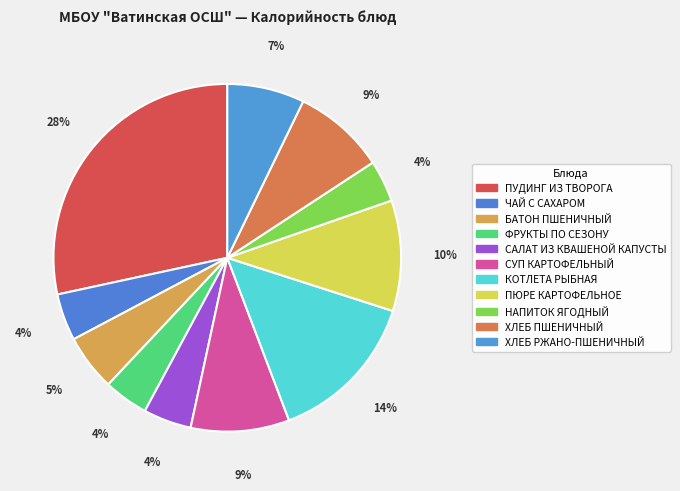

To the nearest percent, what percentage of the pie is ФРУКТЫ ПО СЕЗОНУ?

4%